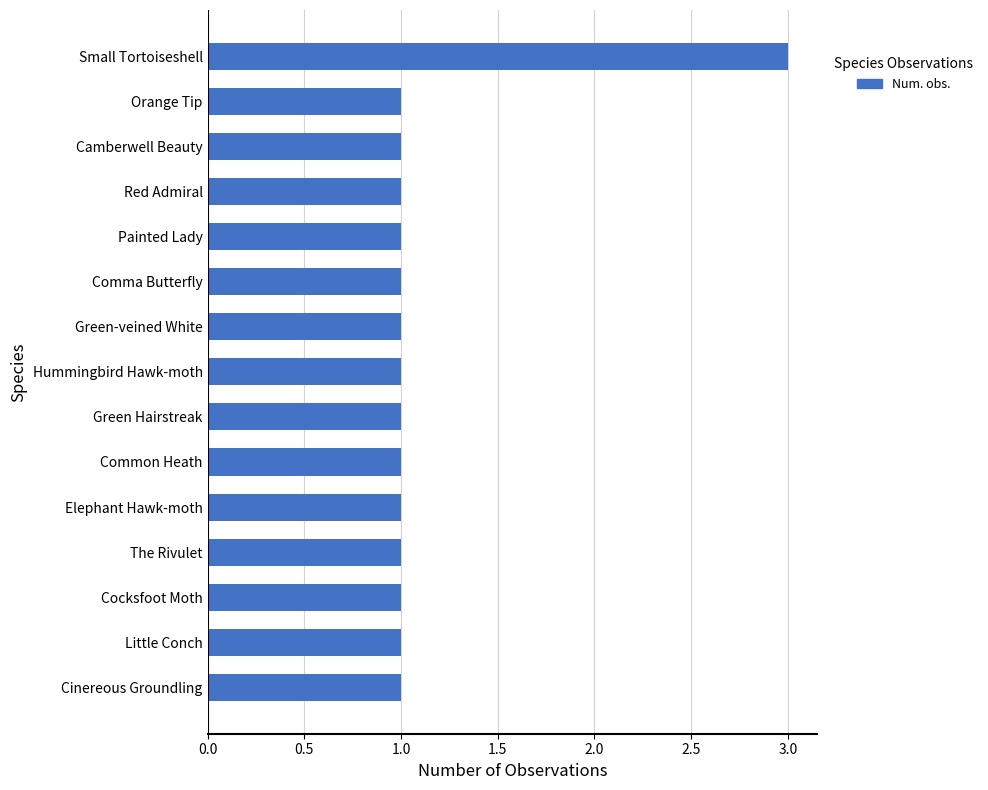

What is the smallest value displayed?

1